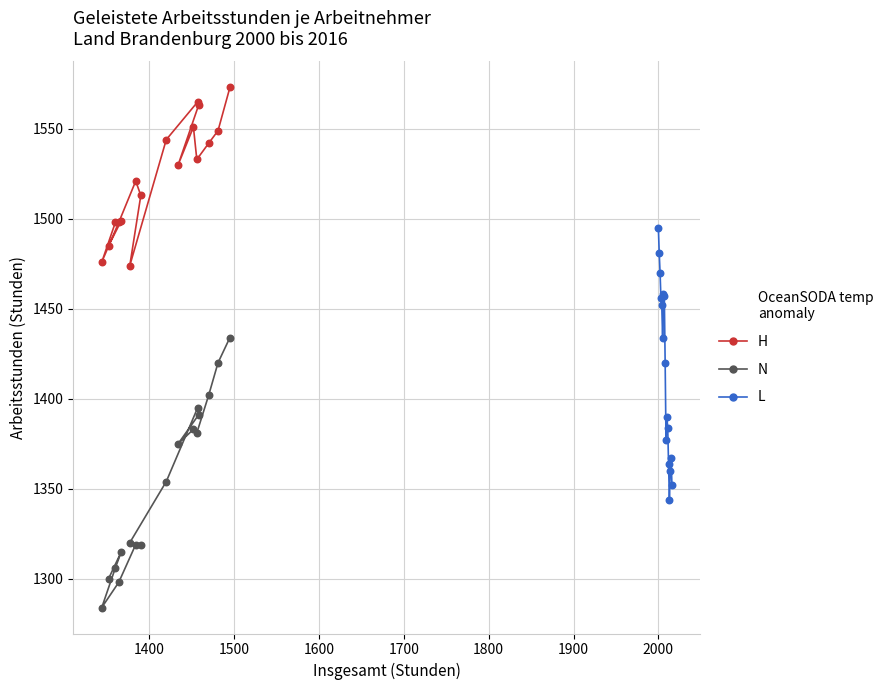

Which series contains the highest Y value?

H